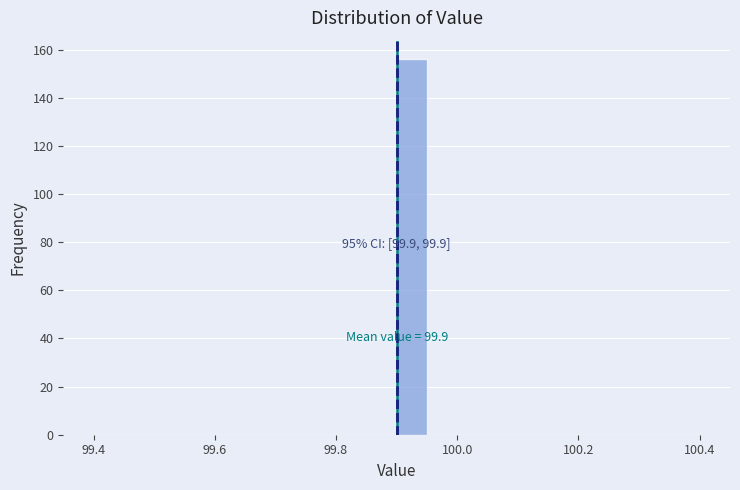

Around what value on the x-axis is the tallest bar? Give the approximate position of its centre, as read against the axis.

99.92